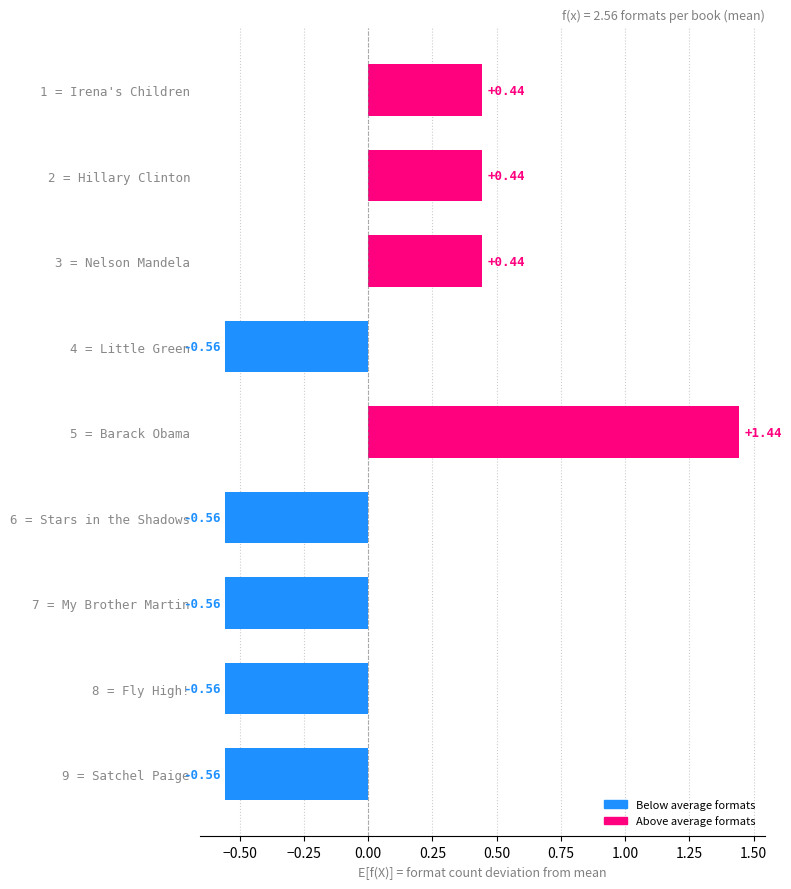

How many bars are there in total?

9